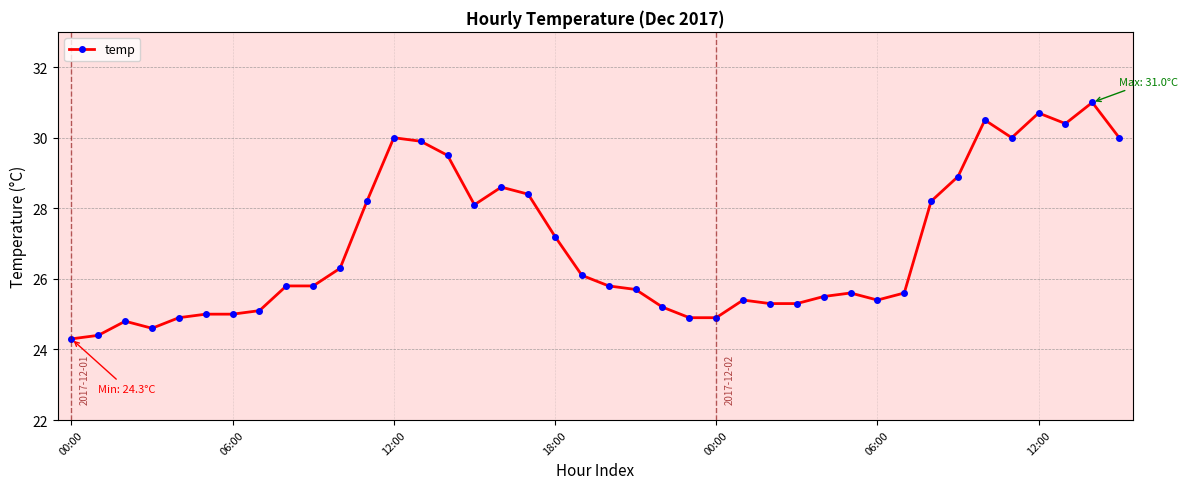

What is the value of the 25th point from the left?

24.9